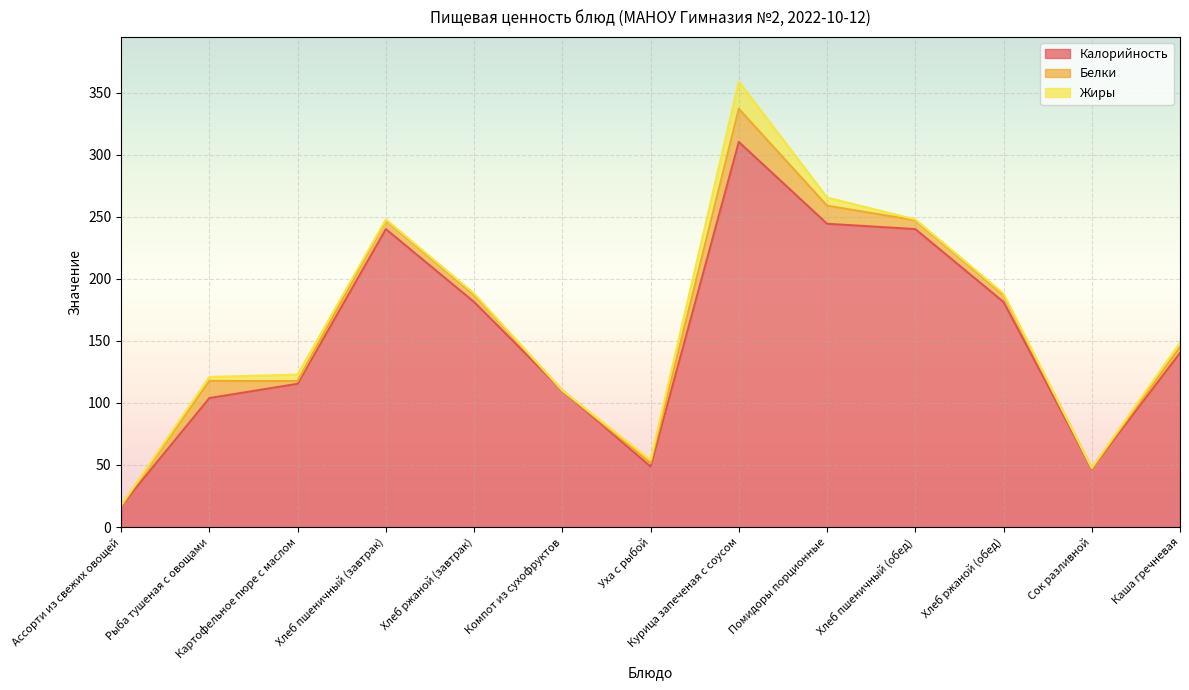

Rank the series at Хлеб пшеничный (завтрак) from highest to lowest value.

Калорийность, Белки, Жиры